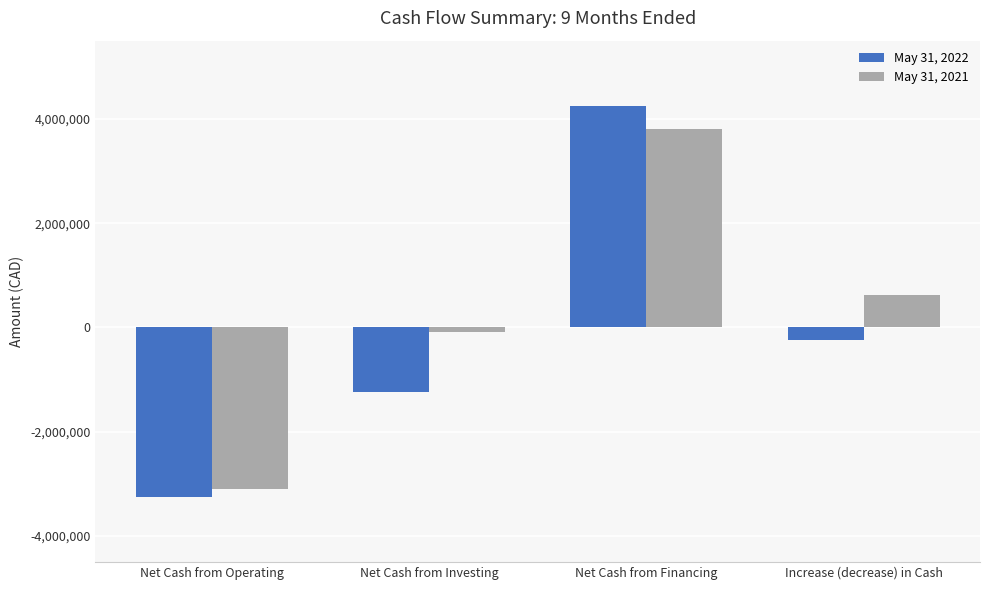

How many data points in May 31, 2021 are less than 631719?

2